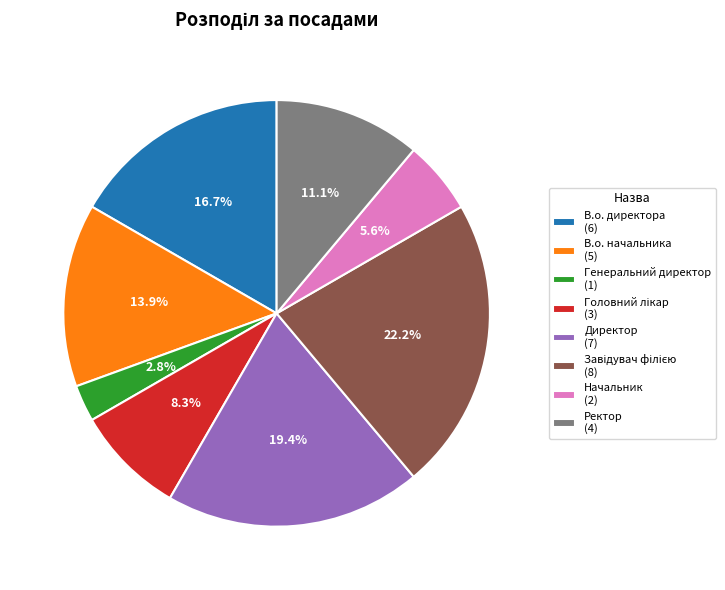

To the nearest percent, what is the difference between the В.о. начальника and Начальник slice percentages?

8%